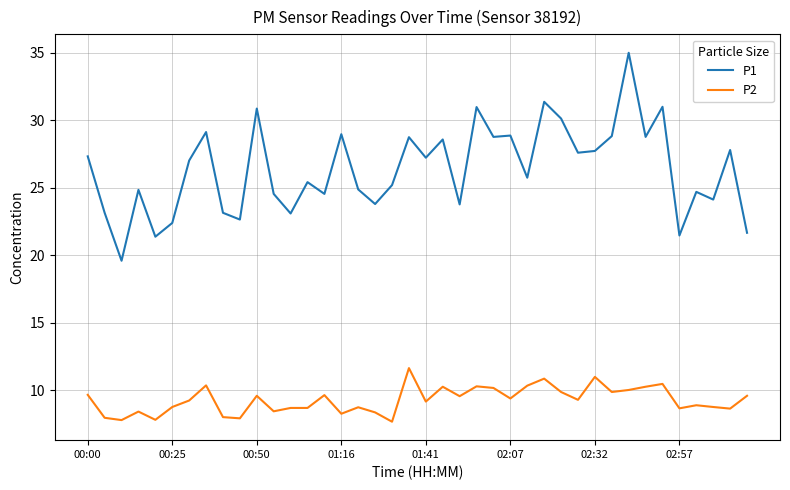

List the series in order of their peak value, highest first.

P1, P2